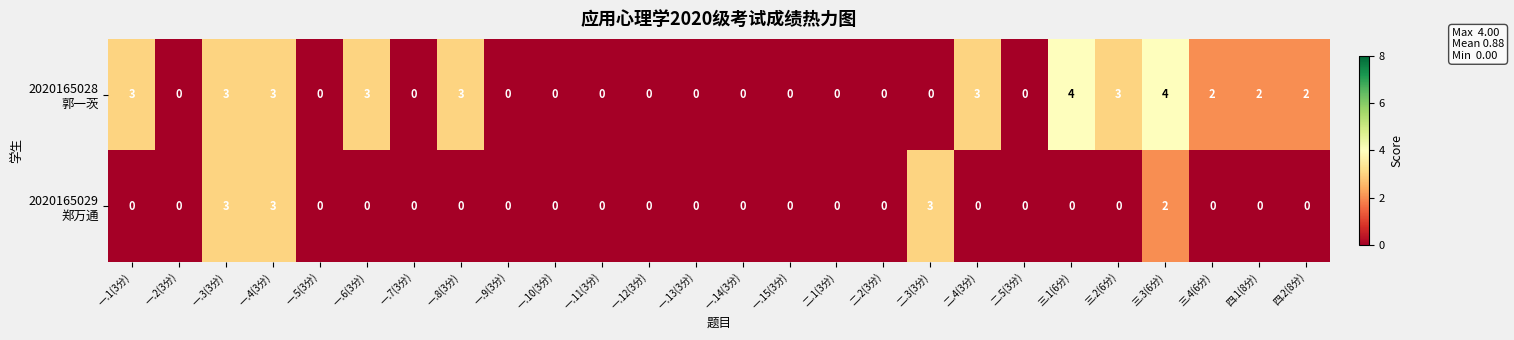

How many data points does each series have?

26